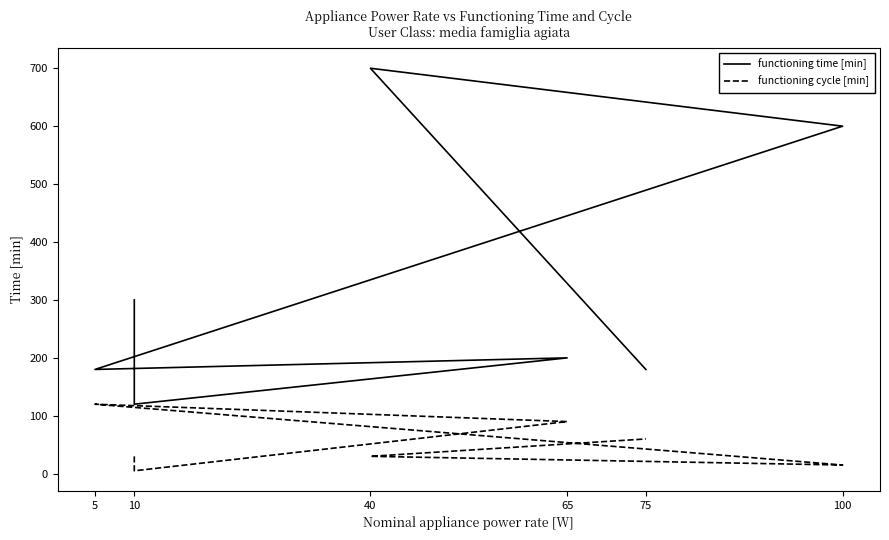

What is the highest value of the functioning cycle [min] series?

120